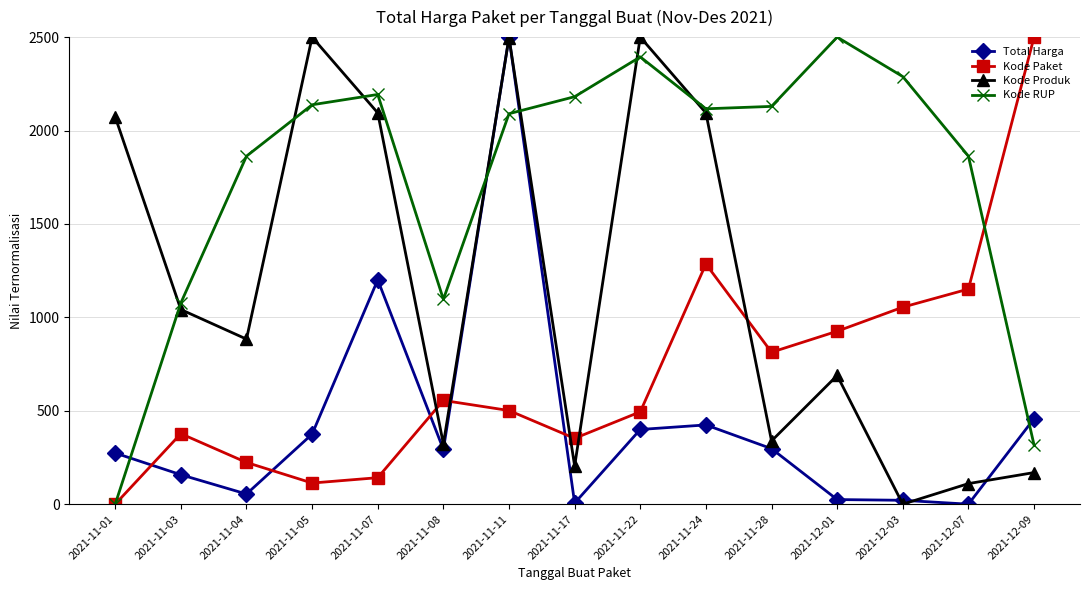

Is it true that Kode Produk equals 2094.2 at 2021-11-24?

True